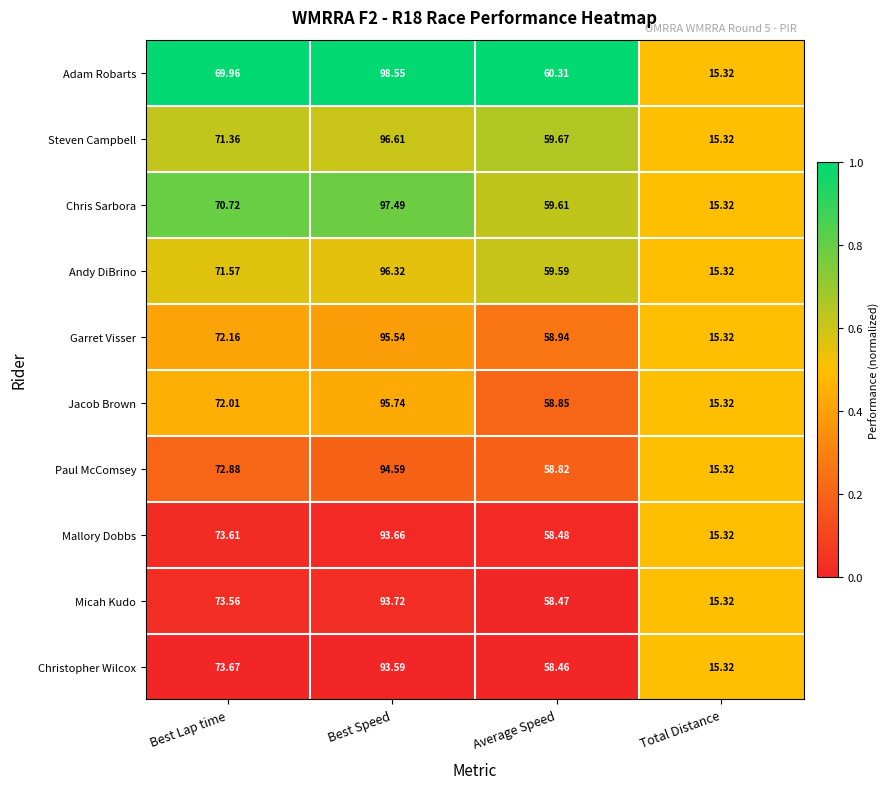

Where does the Chris Sarbora series first go above 70?

Best Lap time